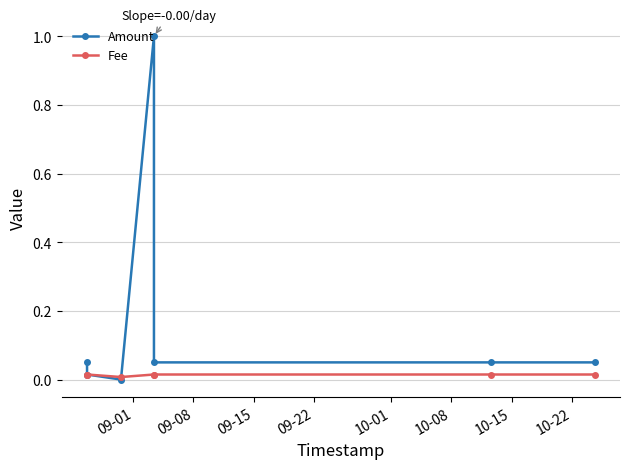

The Fee series shows 0.0 at 09-01. True or false?

True